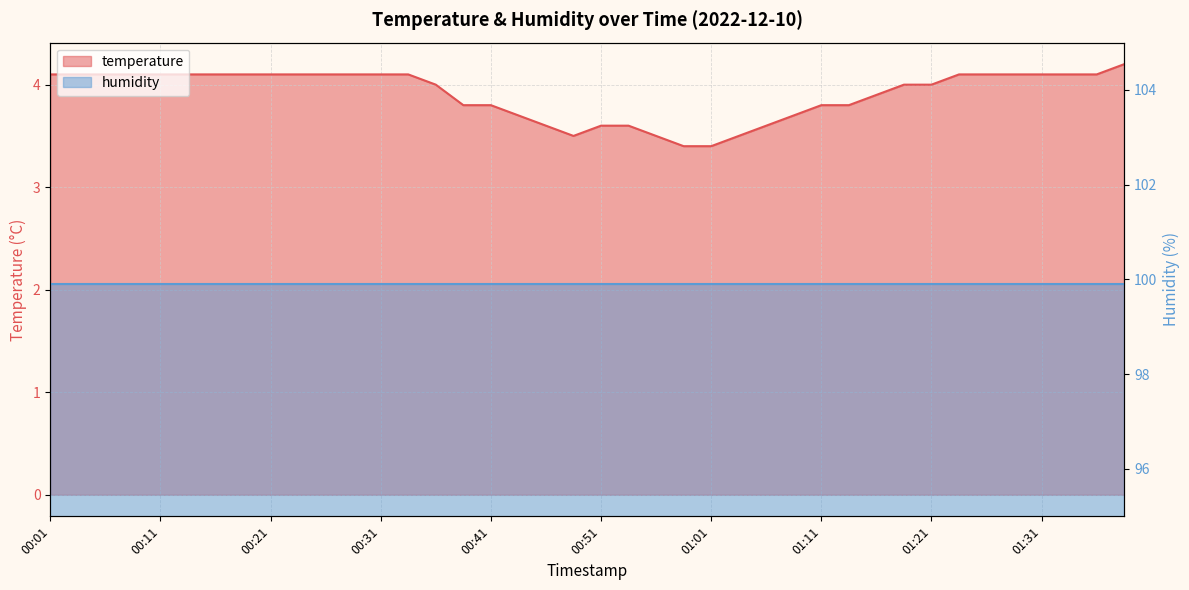

What is the change in value from 00:03 to 00:46?

-0.5